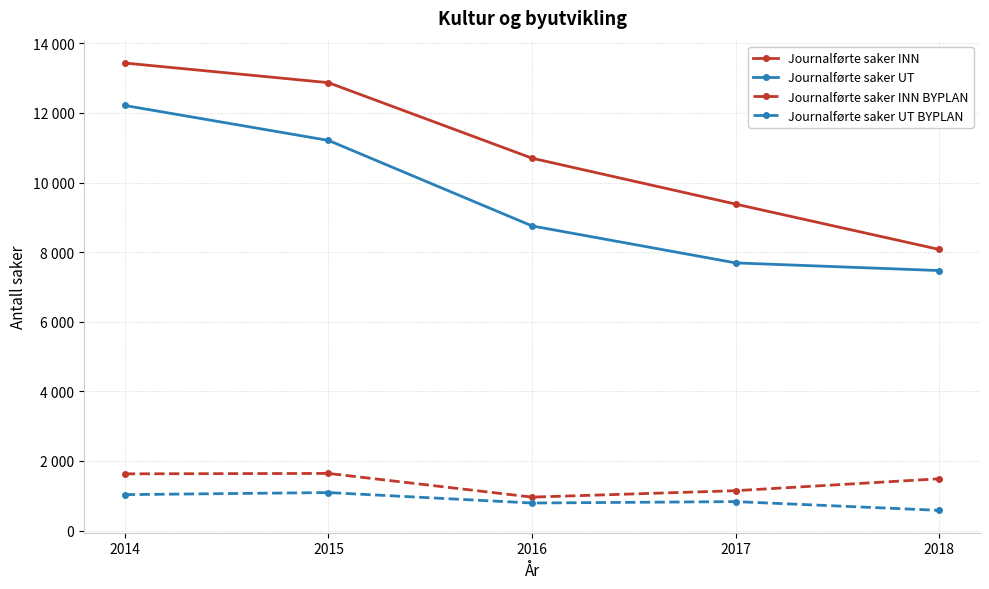

At which label does Journalførte saker INN BYPLAN reach its peak?

2015